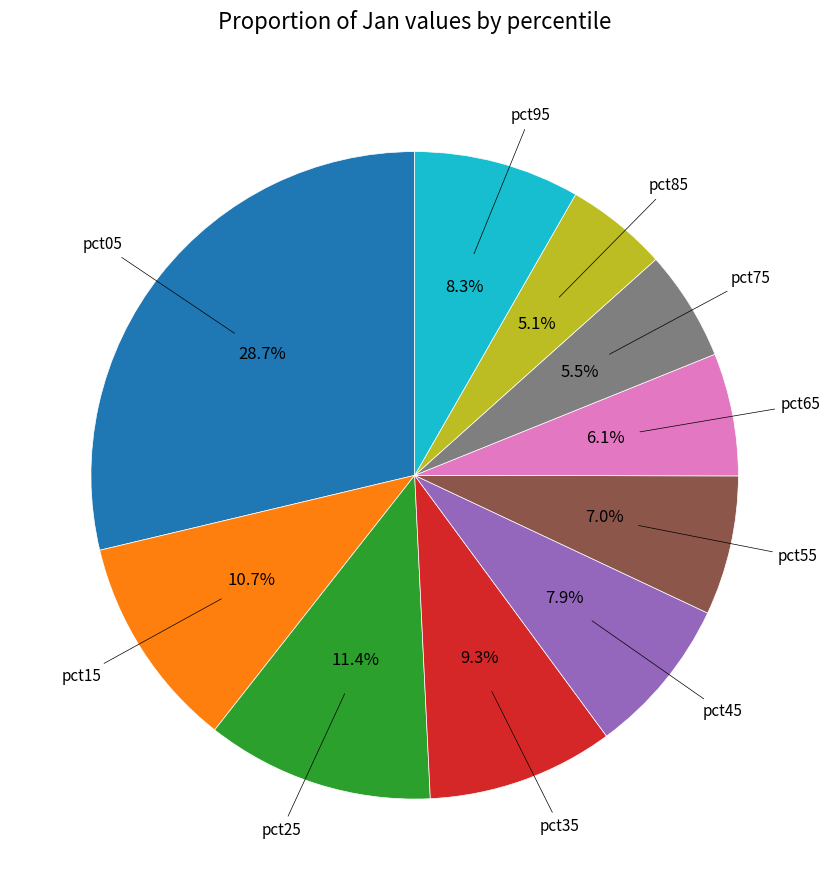

Which category has the biggest portion of the pie?

pct05